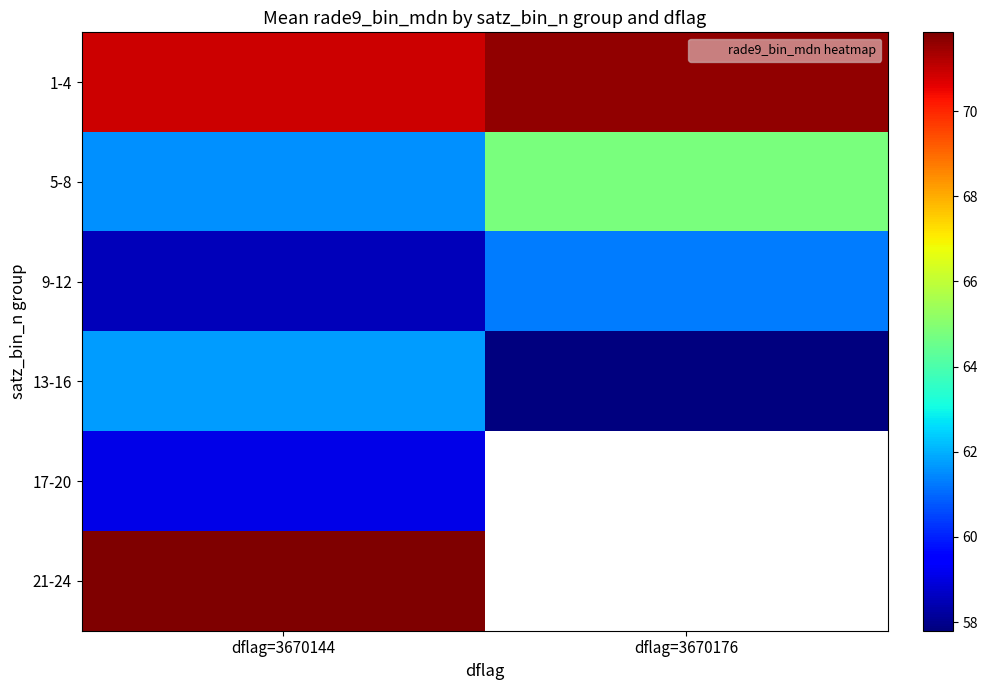

At how many categories does at least one series exceed 68?

2